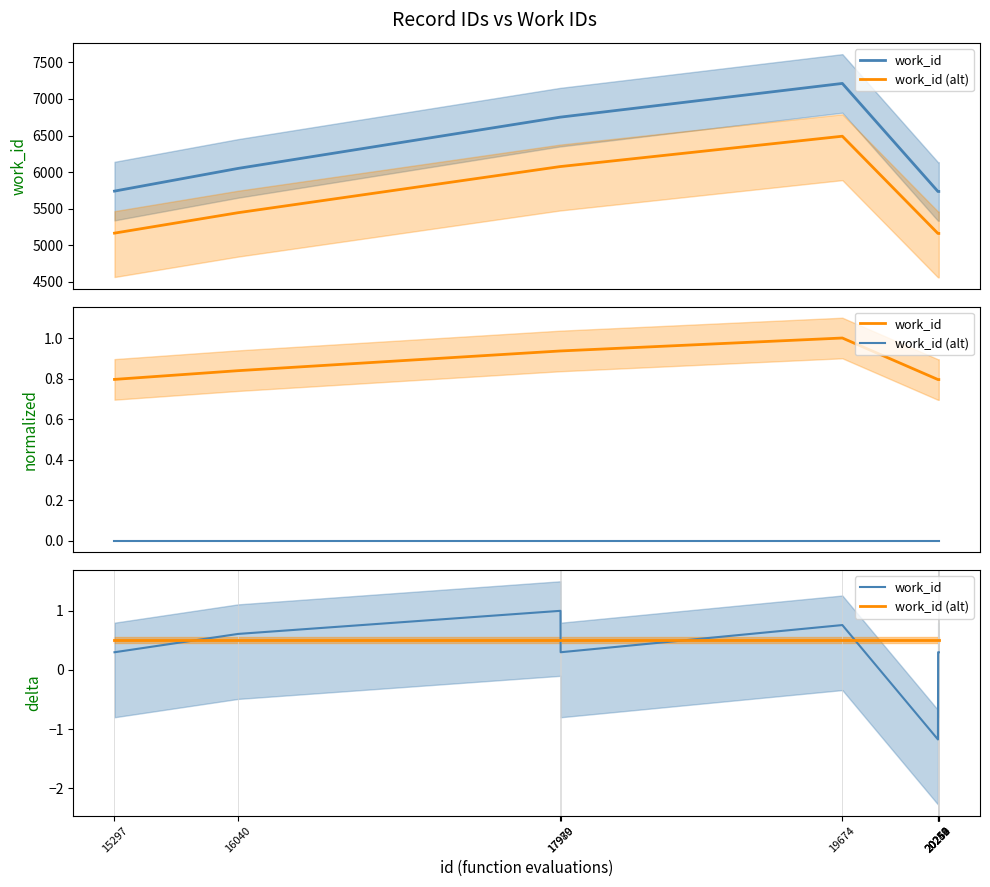

How many interior local peaks does the work_id series have?

2